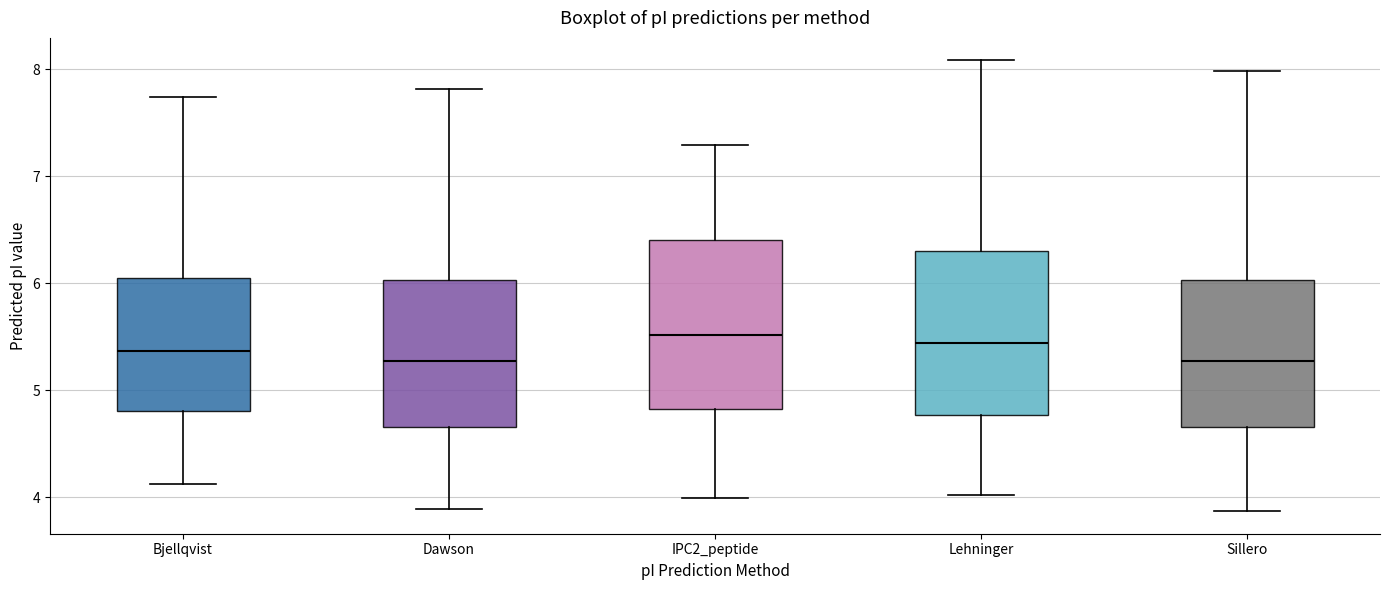

Reading left to right, transcribe this box plot: for each box, give where its median line is, the range the box spans, and where its two whiskers end, as read against the y-axis. The values are not printed on the chart, so give them approximately, as read against the axis.

Bjellqvist: median 5.4, box 4.8 to 6.0, whiskers 4.1 to 7.7
Dawson: median 5.3, box 4.7 to 6.0, whiskers 3.9 to 7.8
IPC2_peptide: median 5.5, box 4.8 to 6.4, whiskers 4.0 to 7.3
Lehninger: median 5.4, box 4.8 to 6.3, whiskers 4.0 to 8.1
Sillero: median 5.3, box 4.7 to 6.0, whiskers 3.9 to 8.0